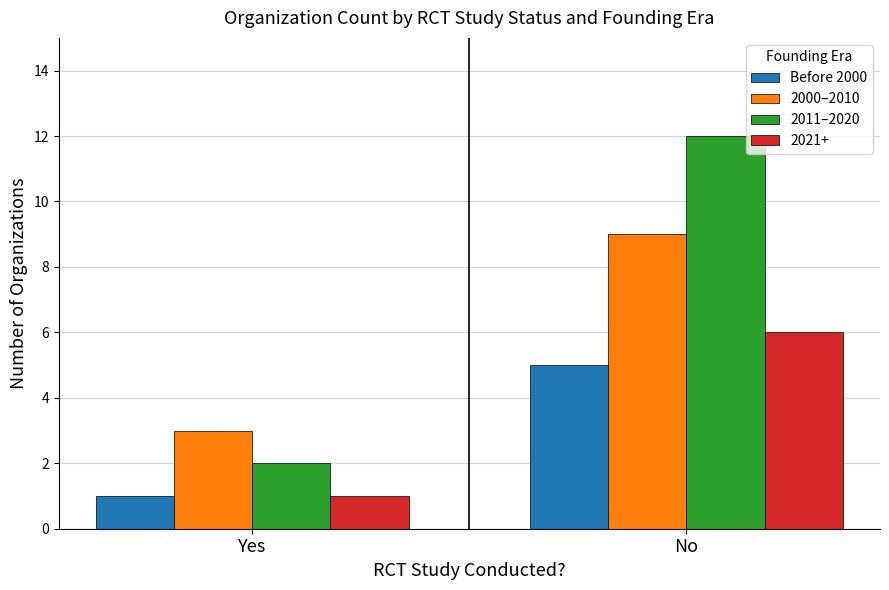

Reading left to right, what are all the values shown in this chart?

Before 2000: Yes=1	No=5
2000–2010: Yes=3	No=9
2011–2020: Yes=2	No=12
2021+: Yes=1	No=6